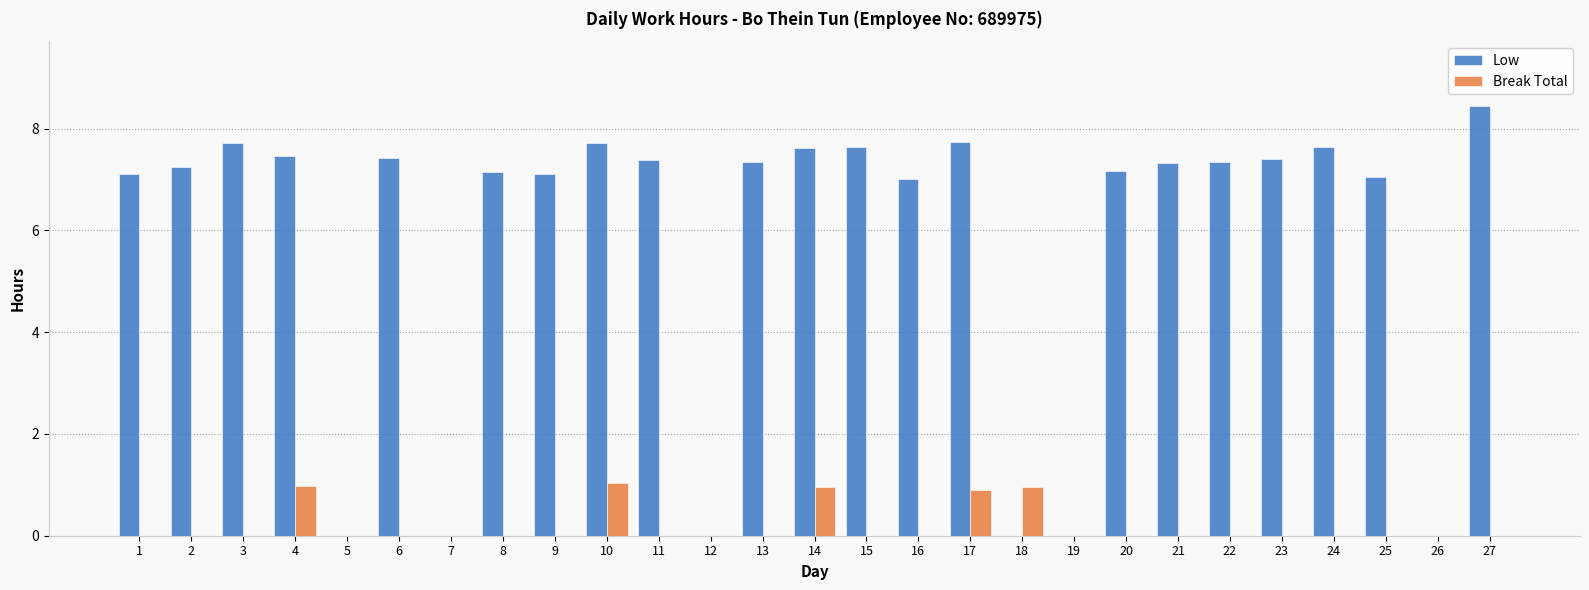

Which series has the largest total across all categories?

Low